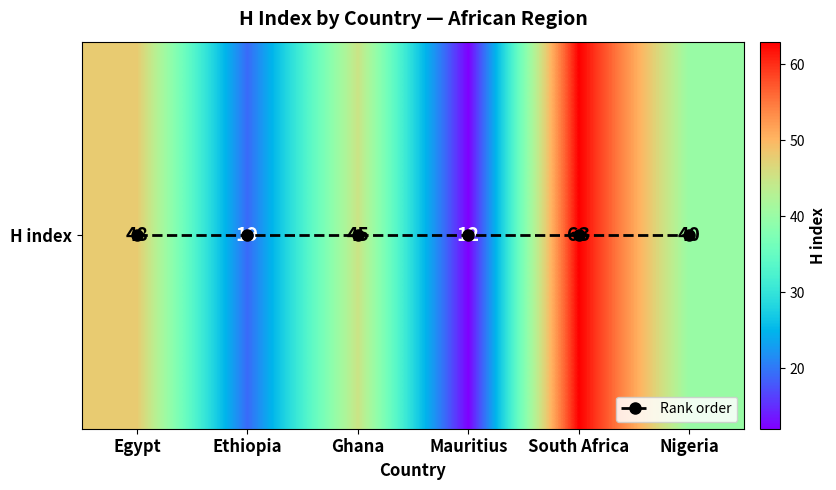

What is the sum of all H index values?

227